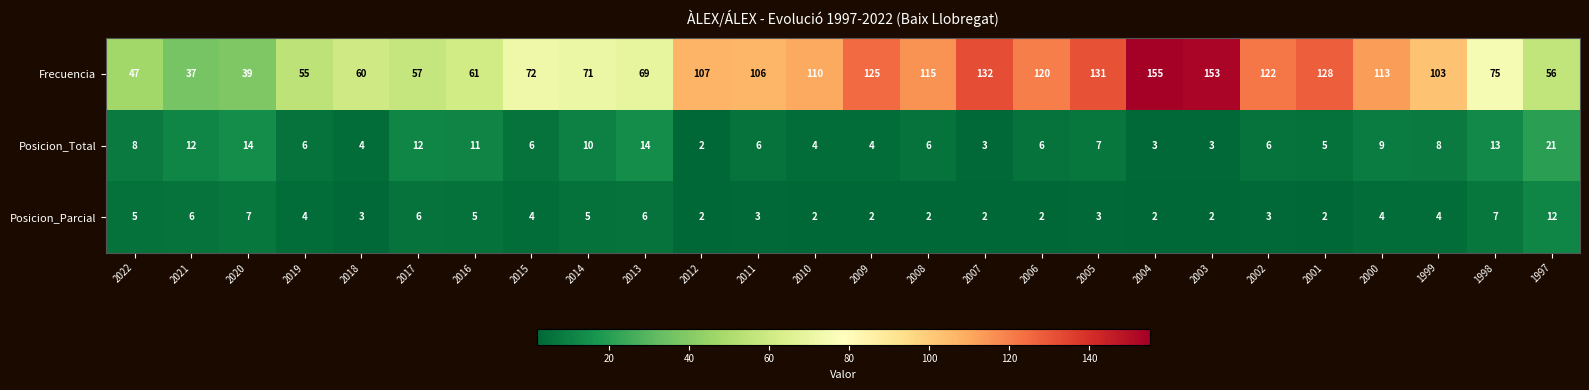

At which category is the sum across all series the highest?

2004